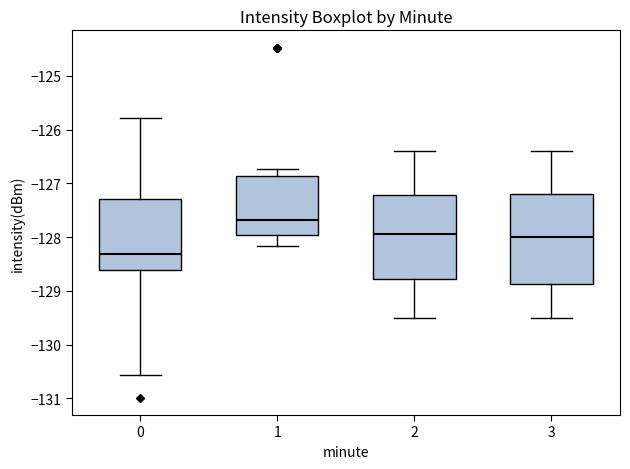

Comparing the boxes themselves (not the whiskers), which one is the tallest?

3